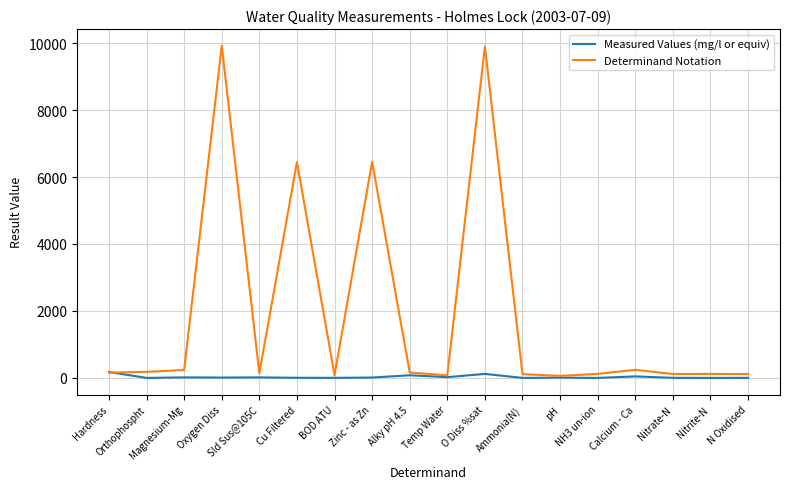

List the series in order of their peak value, highest first.

Determinand Notation, Measured Values (mg/l or equiv)